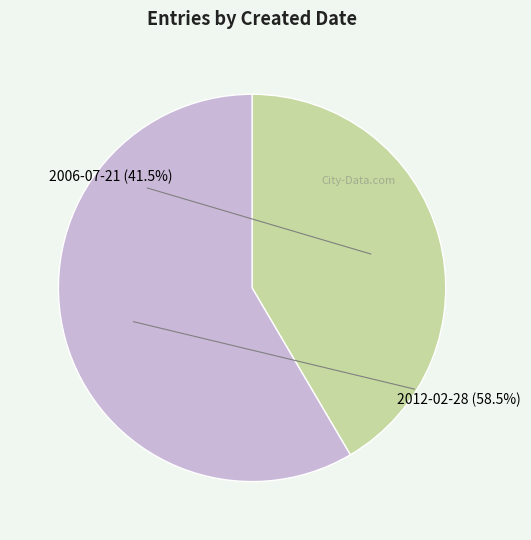

How many segments does this pie chart have?

2